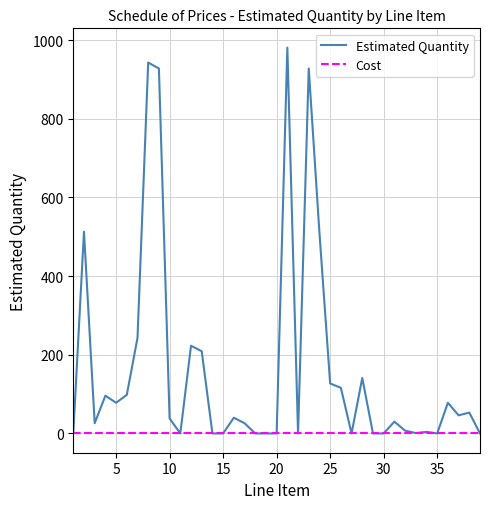

Which series has the largest range (max minus min)?

Estimated Quantity